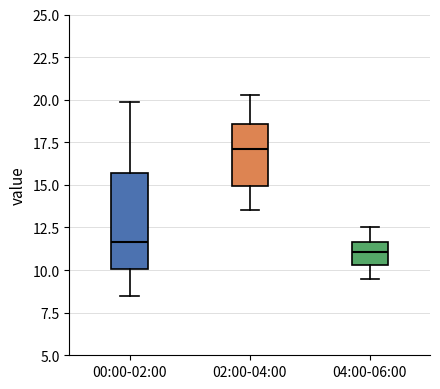

Where is the upper edge of the box for 00:00-02:00 on the y-axis? The values are not printed on the chart, so give them approximately, as read against the axis.

15.5